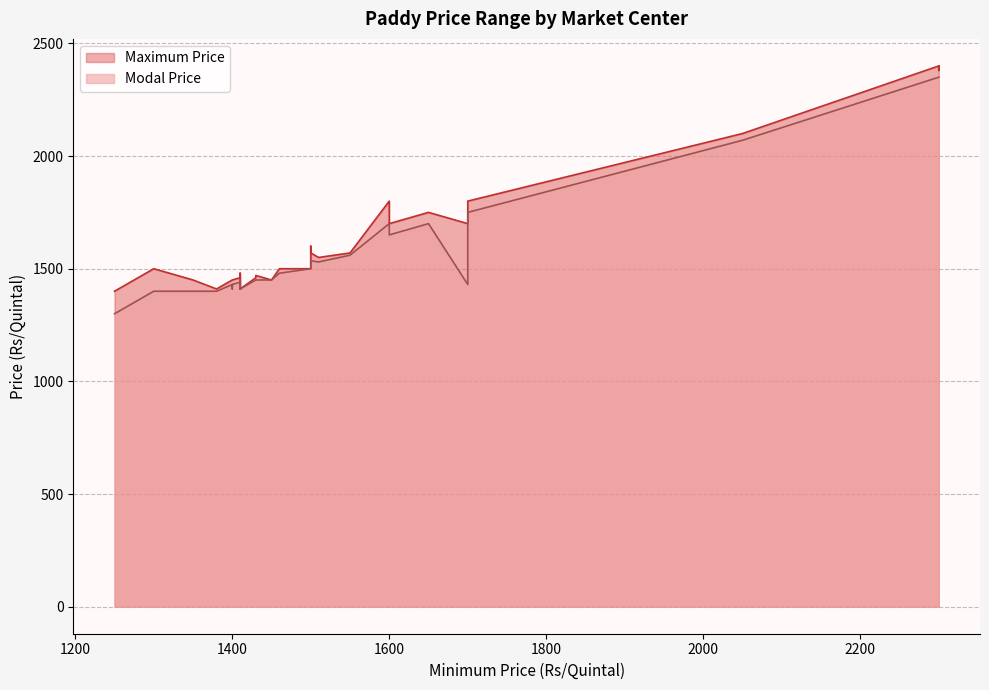

What is the difference between the maximum and minimum values in the Maximum Price series?

1000